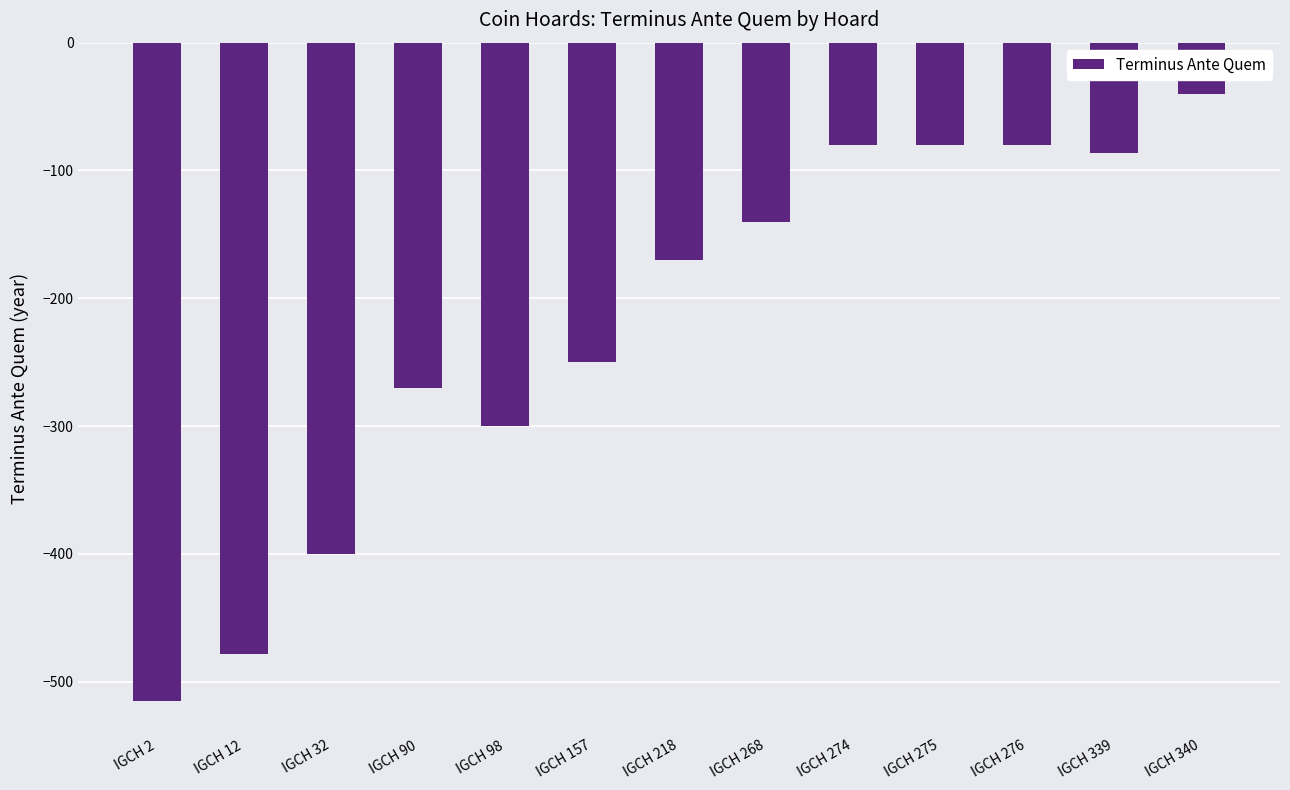

The chart shows a value of -80 at IGCH 276. True or false?

True